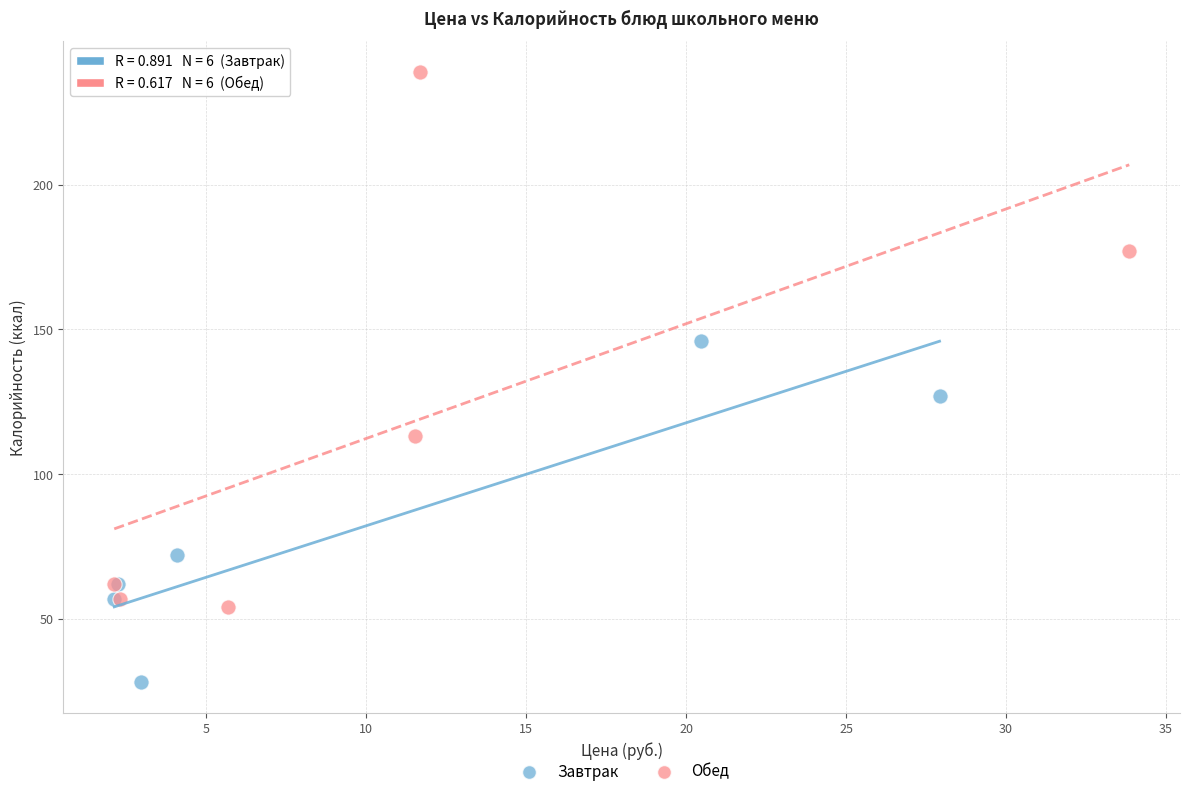

Which series has the widest spread of Y values?

Обед